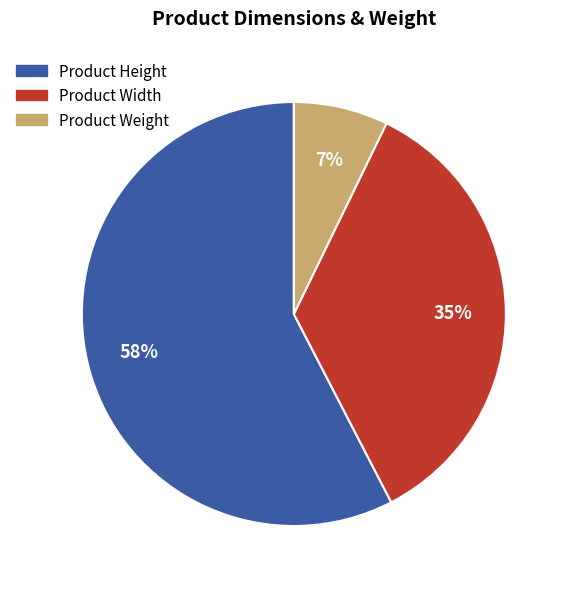

Which slice is the smallest?

Product Weight